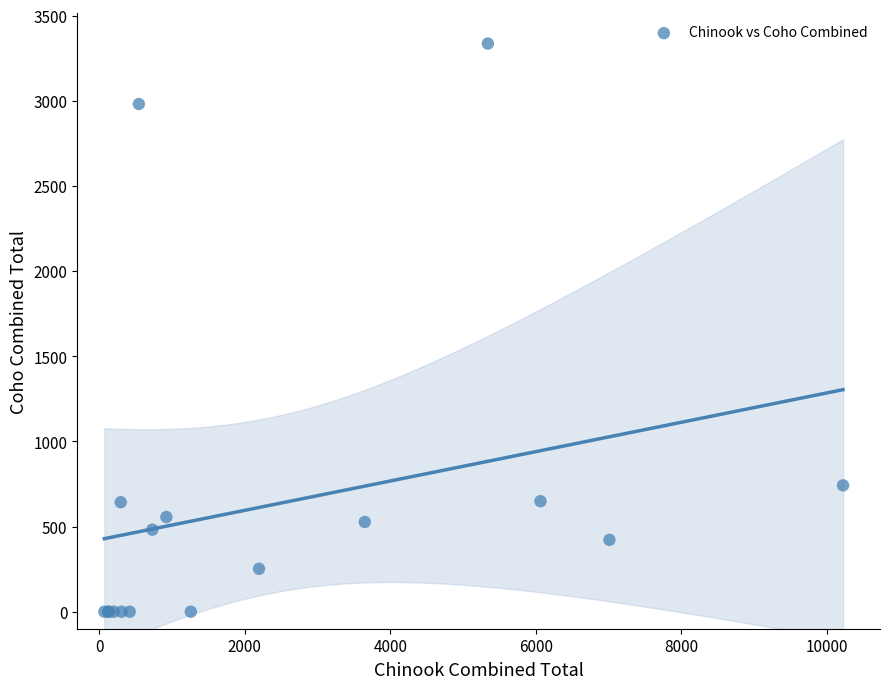

What Y value in the scatter plot is closest to 1668?

742